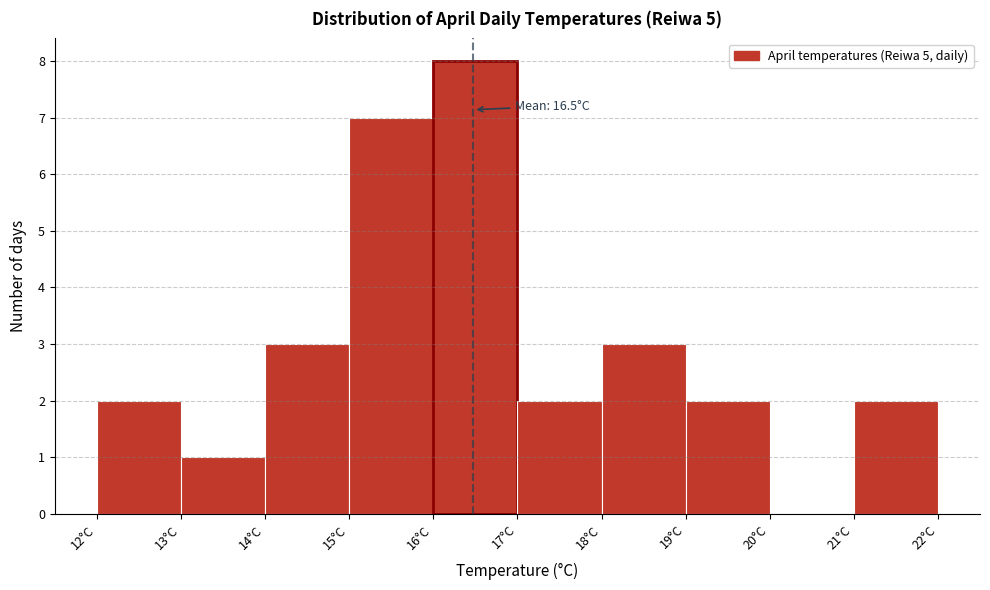

Over which range of the x-axis is the bar tallest?

16 to 17